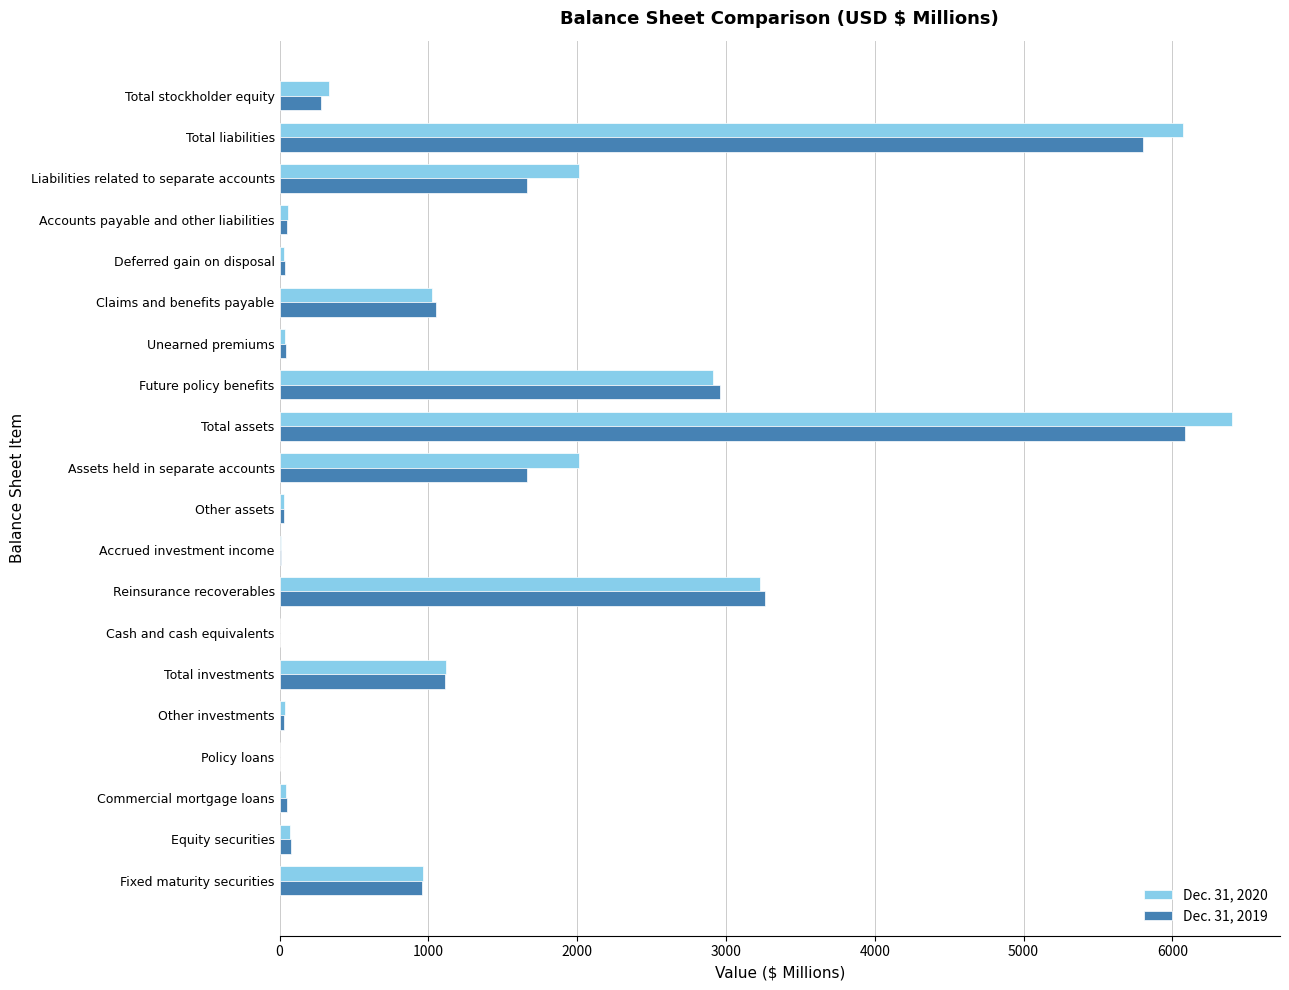

What is the sum of all Dec. 31, 2019 values?

25175.4